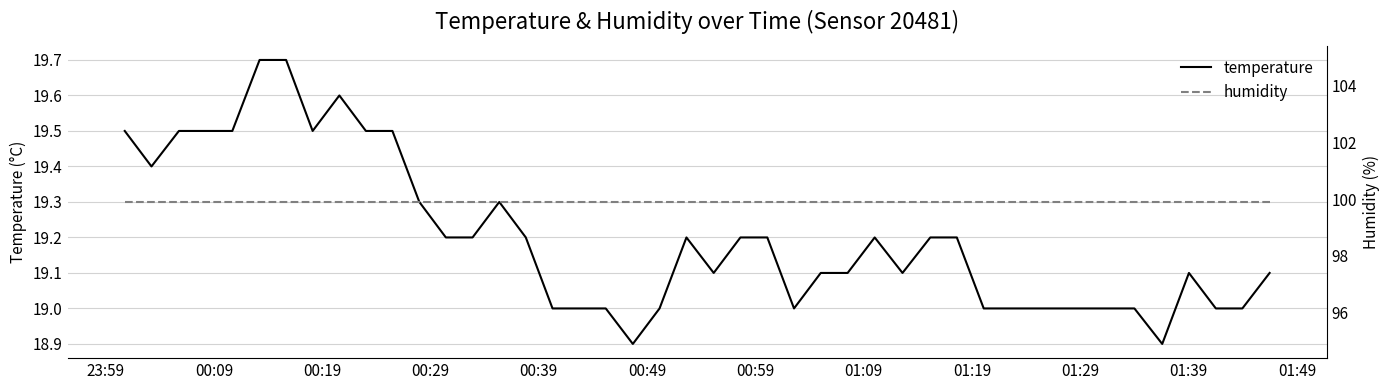

What is the minimum value for temperature?

18.9